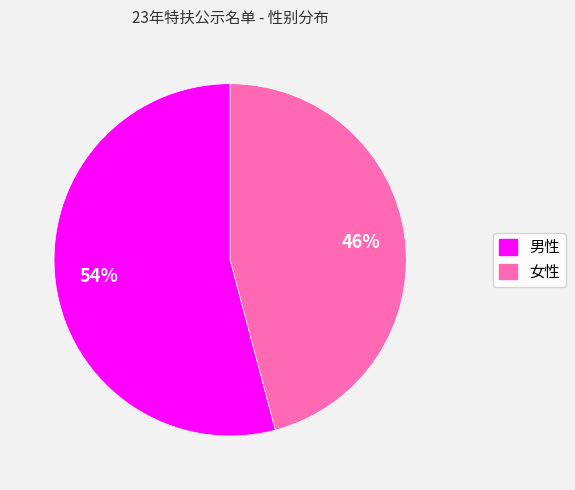

To the nearest percent, what portion does 女性 represent?

46%